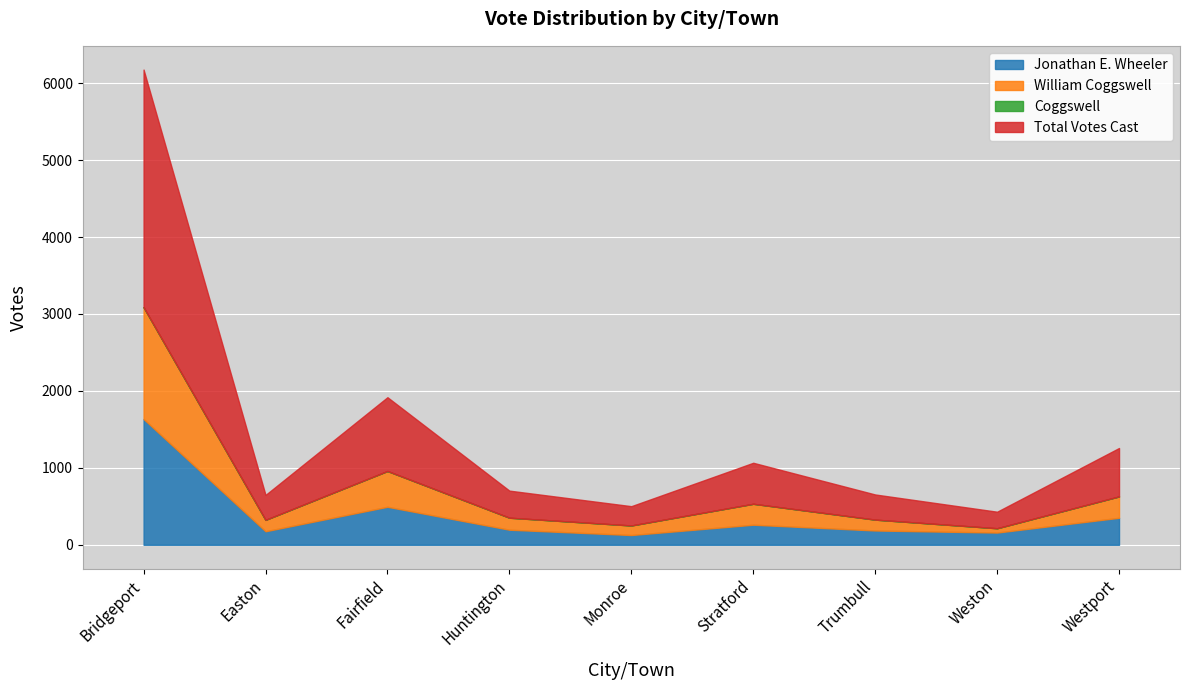

Which series has the largest total across all categories?

Total Votes Cast